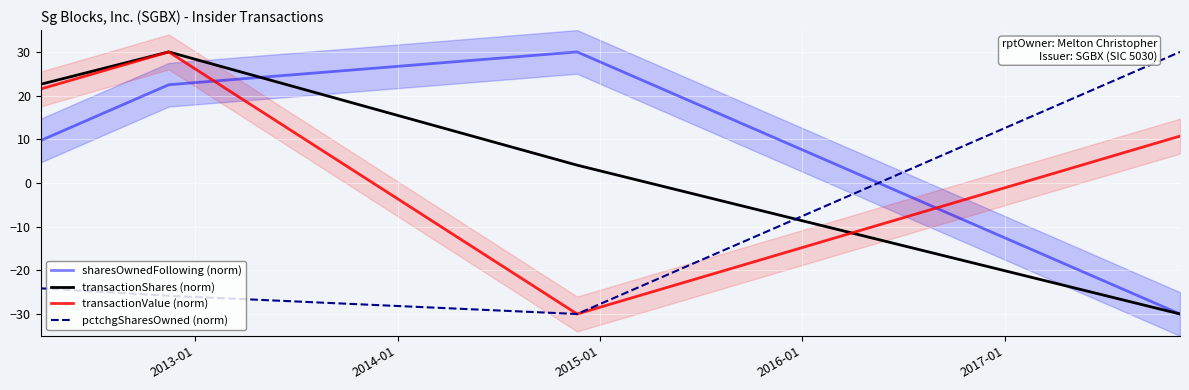

What is the maximum value for pctchgSharesOwned (norm)?

30.0